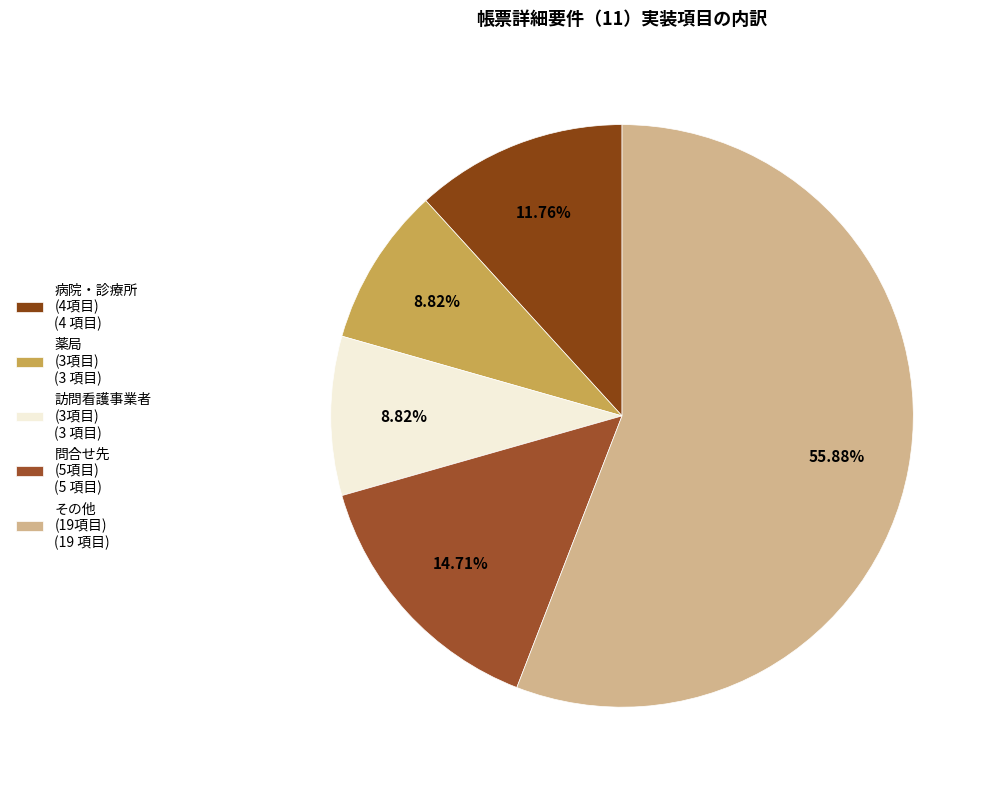

How many segments does this pie chart have?

5